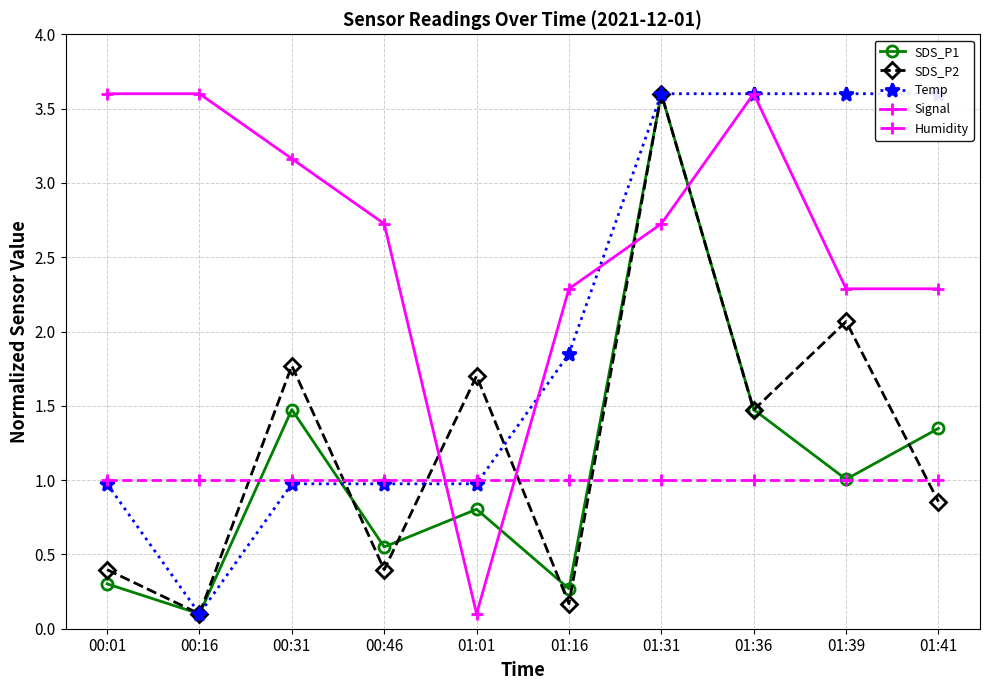

What is the difference between the second highest and minimum values in the SDS_P1 series?

1.4